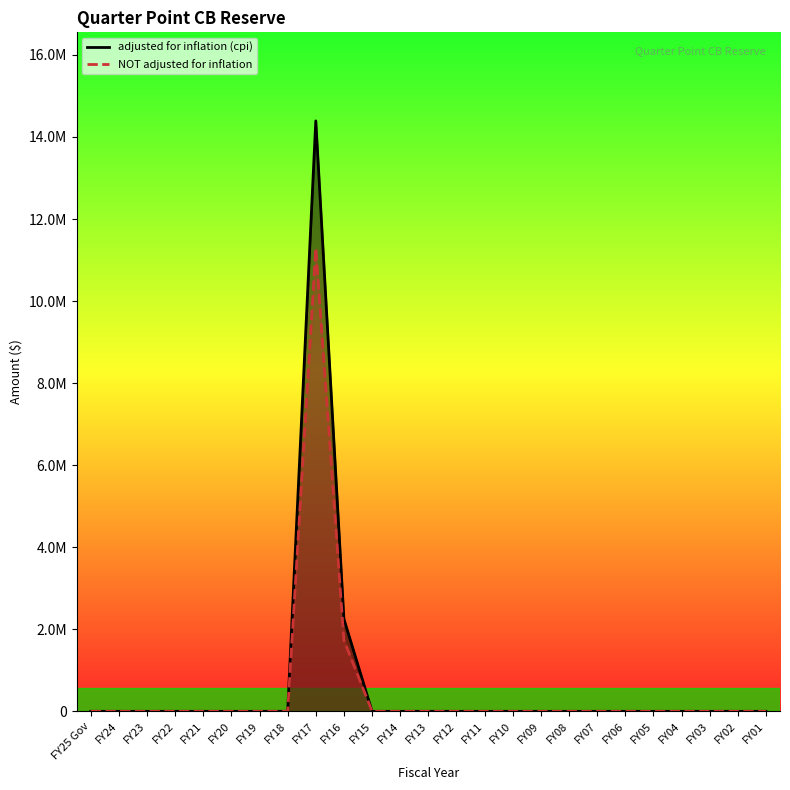

True or false: adjusted for inflation (cpi) has a value of 14392102 at FY17.

True